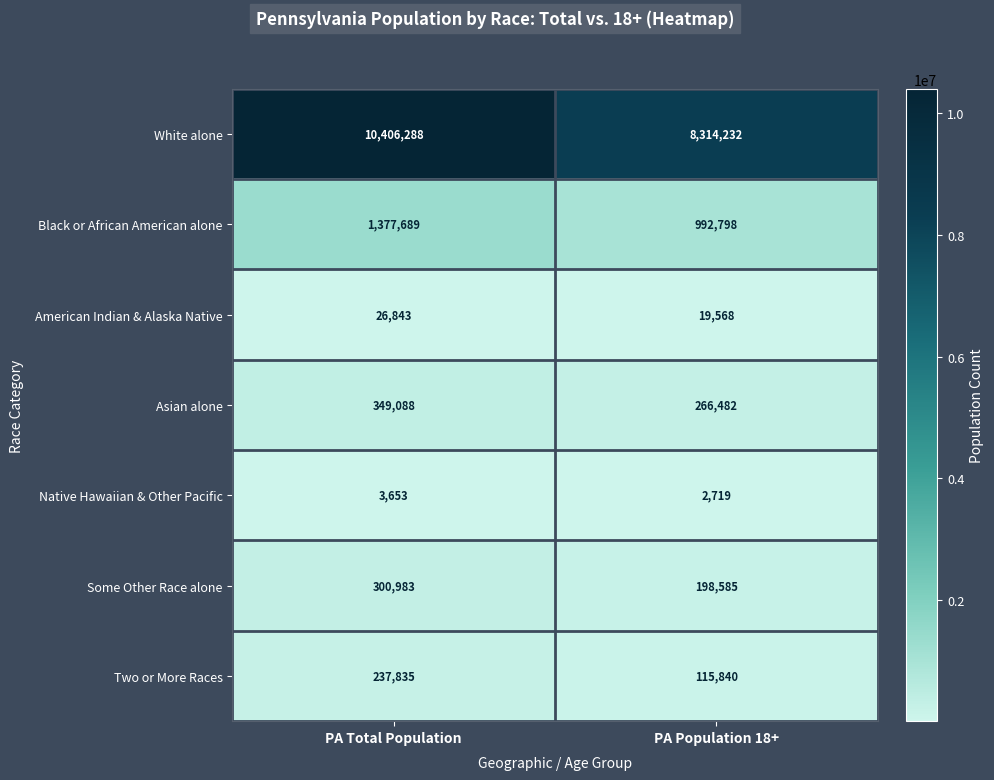

At which category is the sum across all series the highest?

PA Total Population